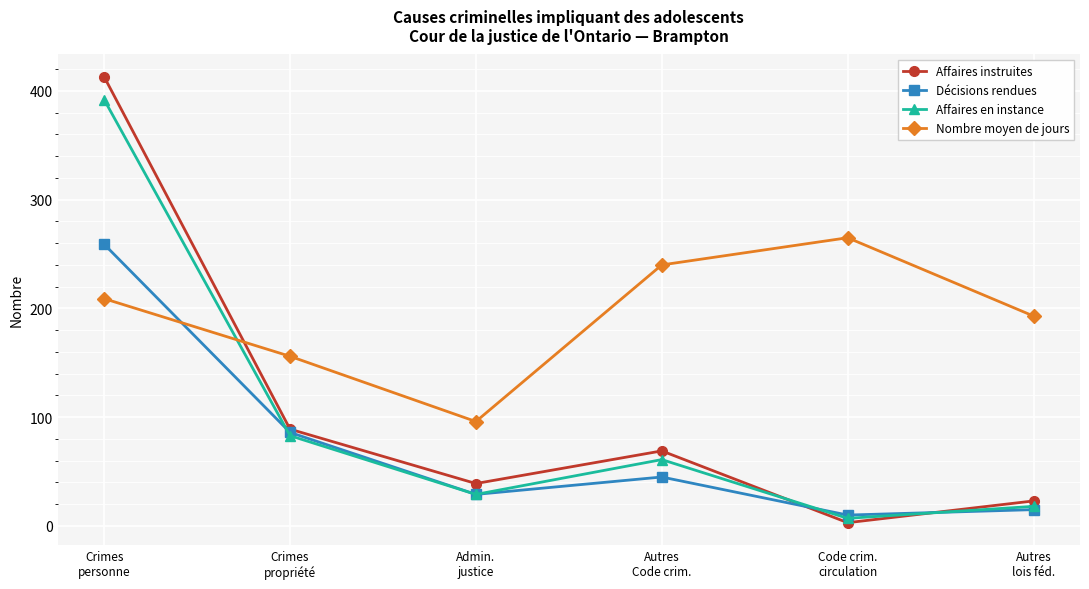

What is the sum of all Nombre moyen de jours values?

1159